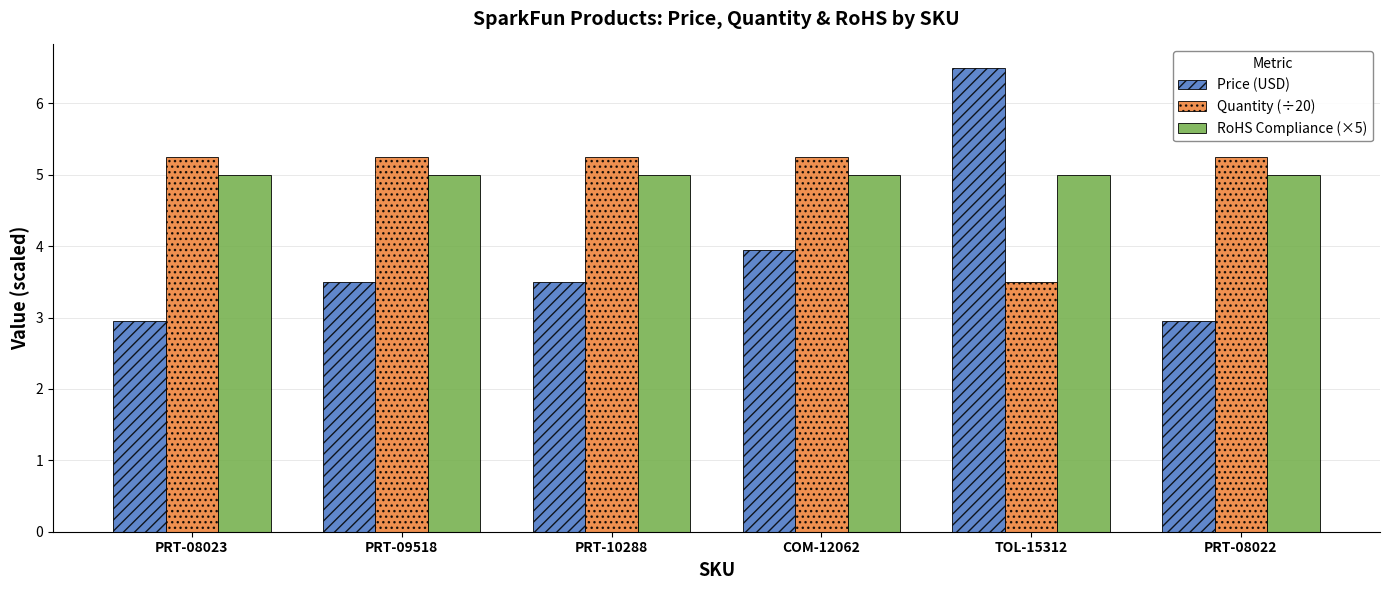

Is the value of RoHS Compliance (×5) at PRT-08023 greater than the value of Price (USD) at PRT-08023?

Yes